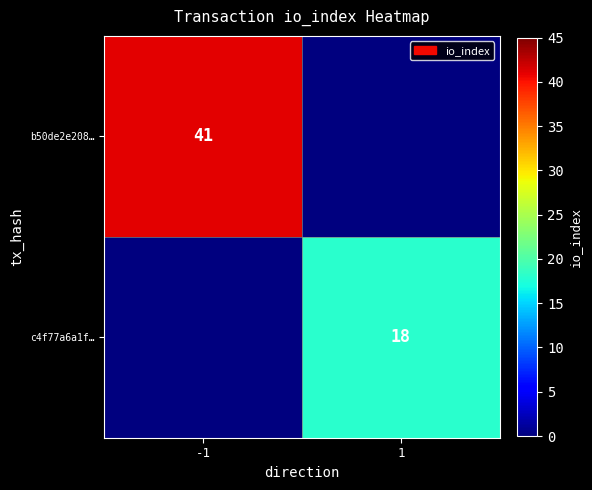

The value of b50de2e208… at -1 is 41. True or false?

True